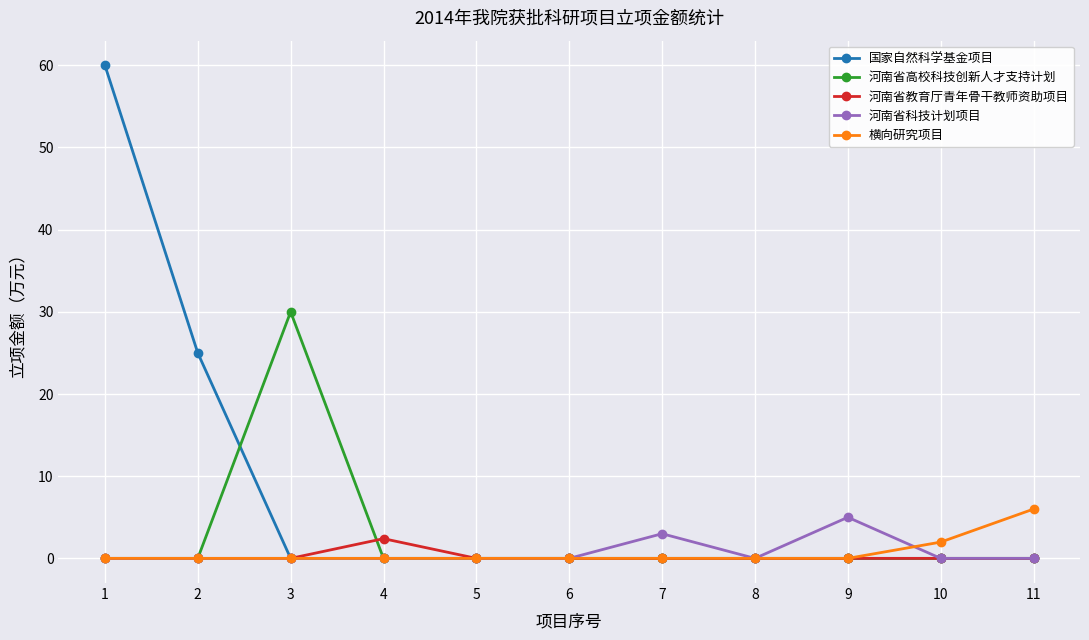

What is the difference between the second highest and second lowest values in the 河南省科技计划项目 series?

3.0